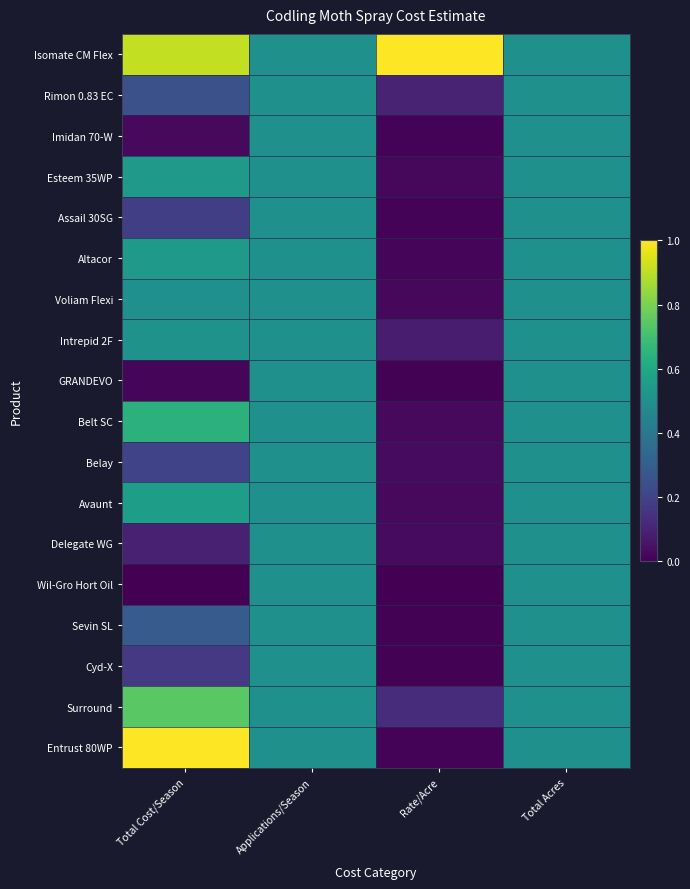

How many categories are shown in the chart?

4